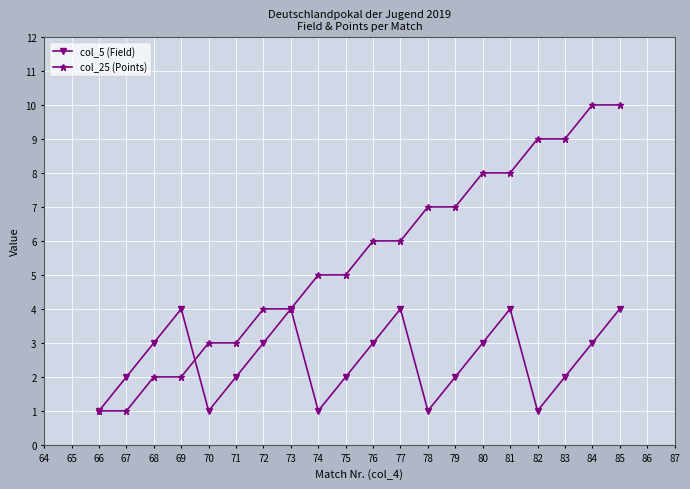

Rank the series at 80 from lowest to highest value.

col_5 (Field), col_25 (Points)